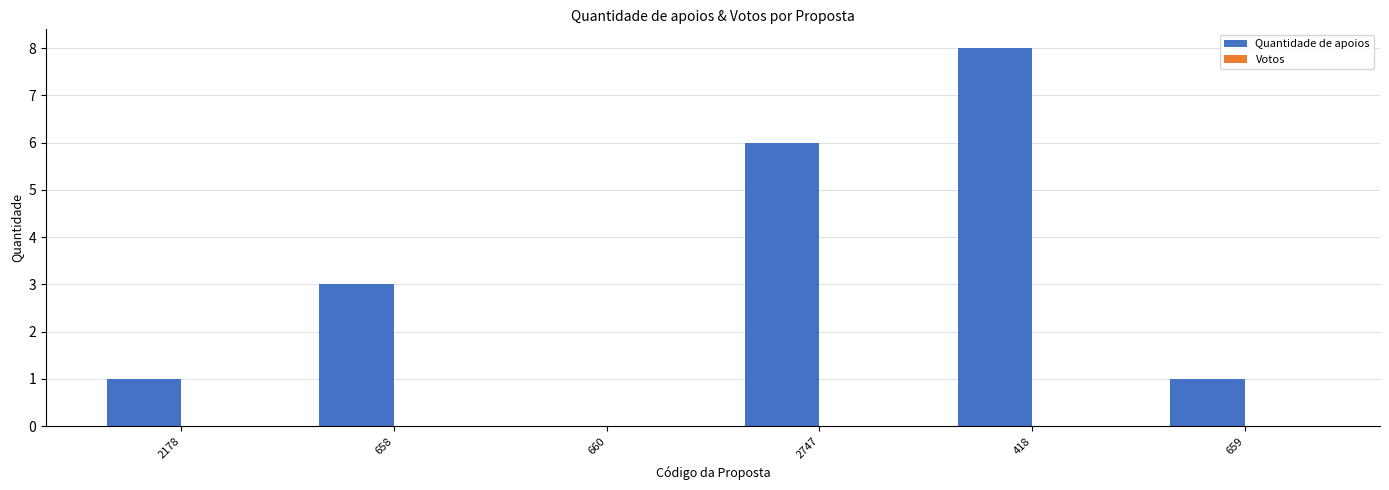

What is the maximum value shown in the chart?

8